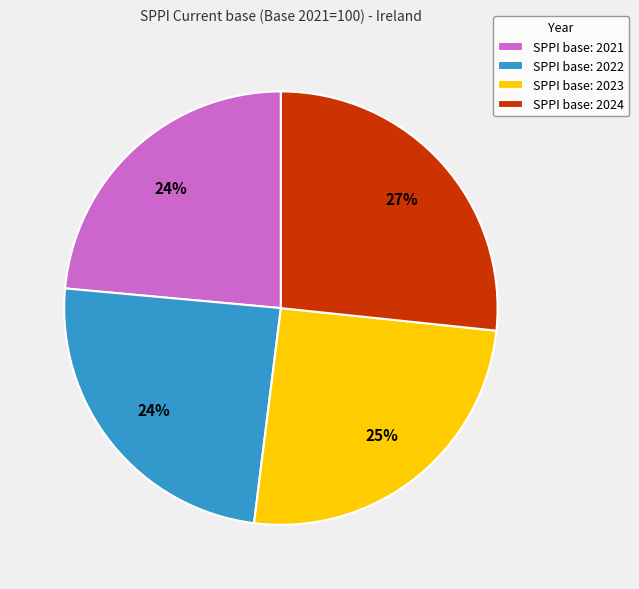

Which slice is the largest?

SPPI base: 2024